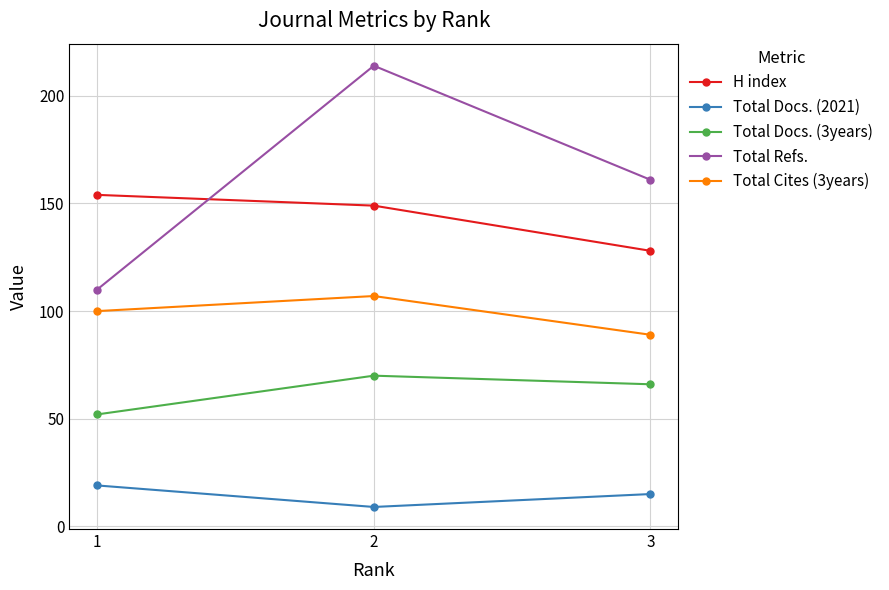

What is the value of the H index point at the 3rd from the left?

128